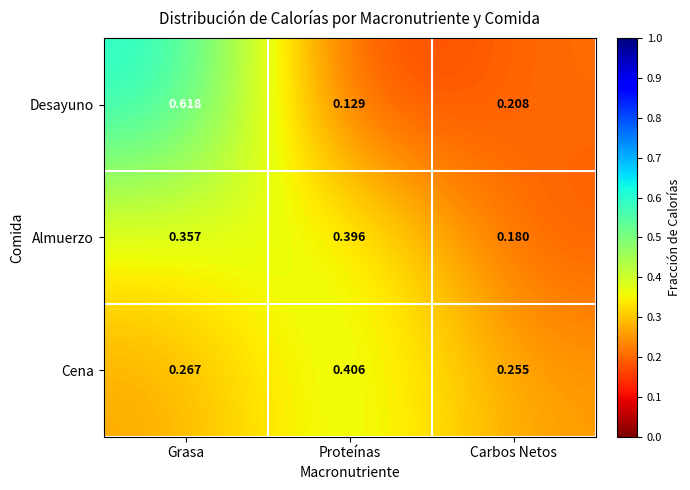

At which label does Desayuno reach its minimum?

Proteínas